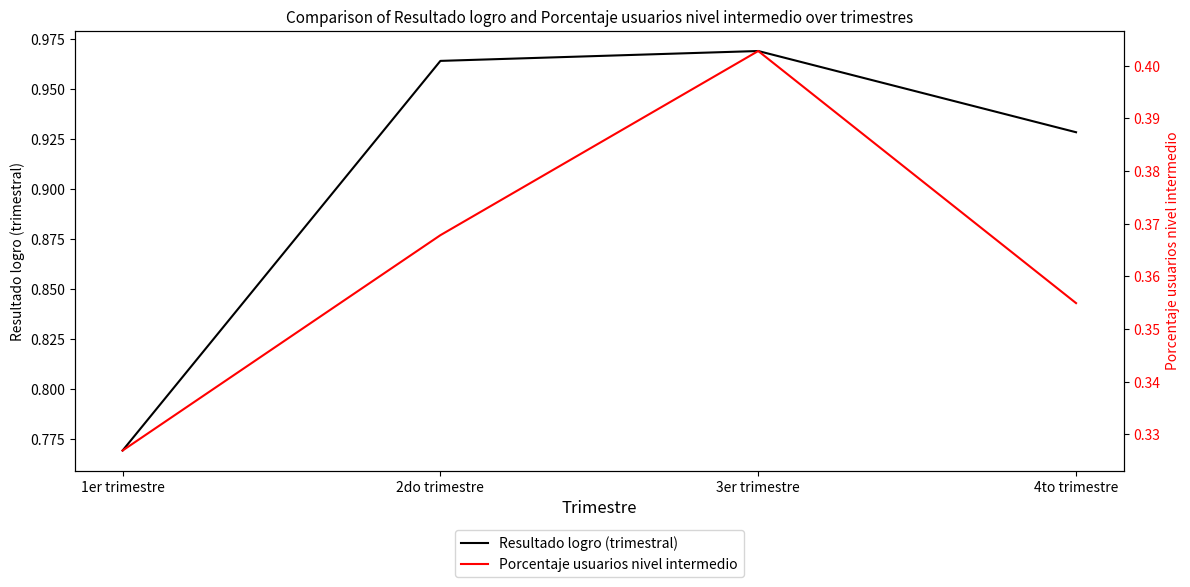

What is the sum of all Resultado logro (trimestral) values?

3.6